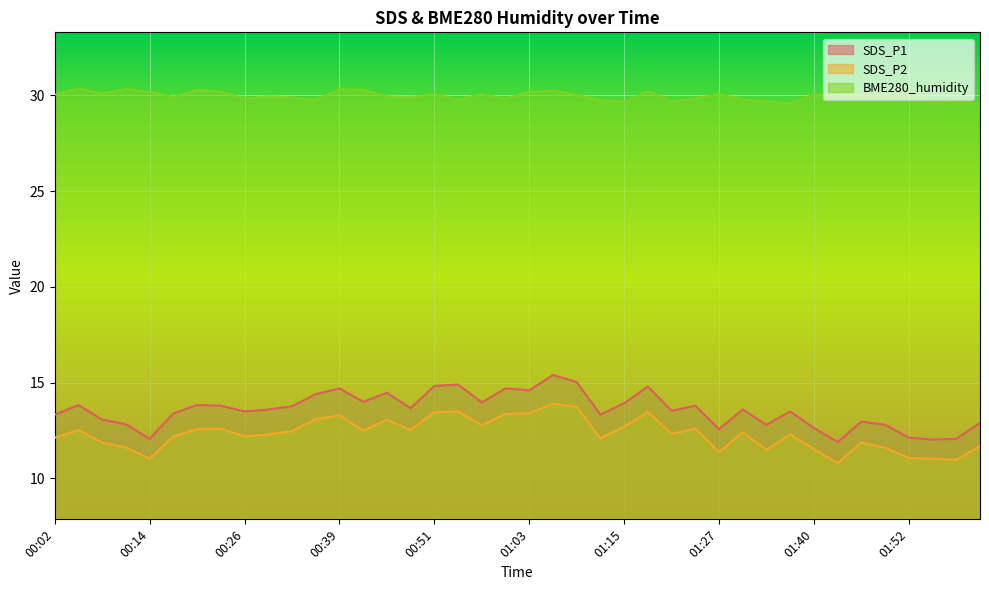

Reading right to left, extract all data points from this chart.

SDS_P1: 12.9	12.1	12.0	12.1	12.8	13.0	11.9	12.6	13.5	12.8	13.6	12.6	13.8	13.5	14.8	13.9	13.3	15.0	15.4	14.6	14.7	14.0	14.9	14.8	13.7	14.5	14.0	14.7	14.4	13.8	13.6	13.5	13.8	13.8	13.4	12.1	12.8	13.1	13.8	13.3
SDS_P2: 11.7	11.0	11.0	11.1	11.6	11.9	10.8	11.5	12.3	11.5	12.4	11.4	12.6	12.3	13.5	12.7	12.1	13.7	13.9	13.4	13.4	12.8	13.5	13.5	12.5	13.1	12.5	13.3	13.1	12.5	12.3	12.2	12.6	12.6	12.2	11.0	11.6	11.9	12.5	12.1
BME280_humidity: 29.5	29.7	29.6	30.0	30.0	30.1	30.0	30.0	29.6	29.7	29.8	30.1	29.8	29.7	30.2	29.6	29.7	30.0	30.2	30.2	29.8	30.1	29.8	30.1	29.9	29.9	30.3	30.3	29.8	29.9	29.9	29.8	30.2	30.3	29.9	30.2	30.3	30.1	30.4	30.0